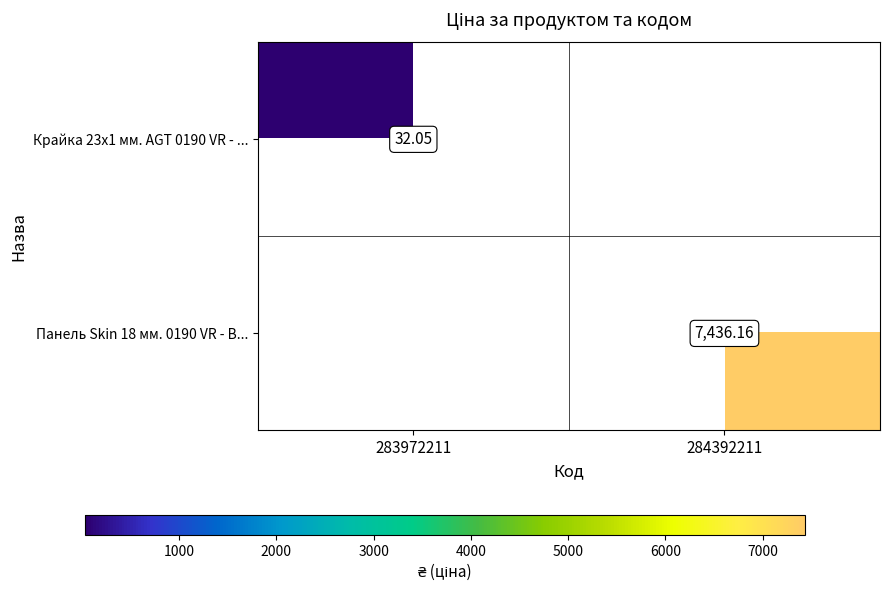

Is the value of Крайка 23x1 мм. AGT 0190 VR - ... at 283972211 greater than the value of Панель Skin 18 мм. 0190 VR - В... at 284392211?

No